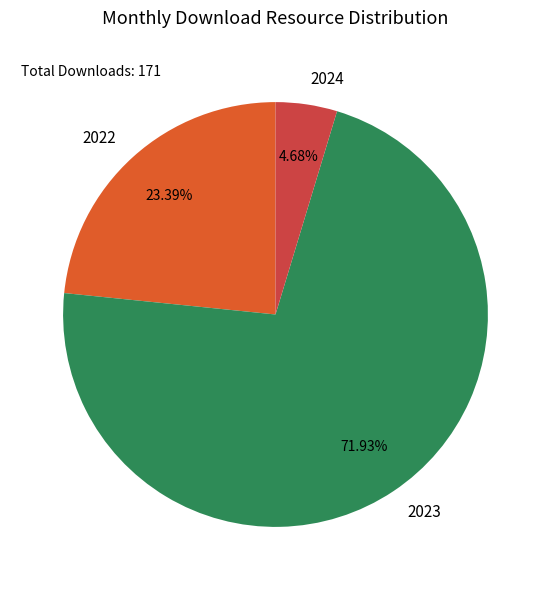

Does any single category account for the majority?

Yes